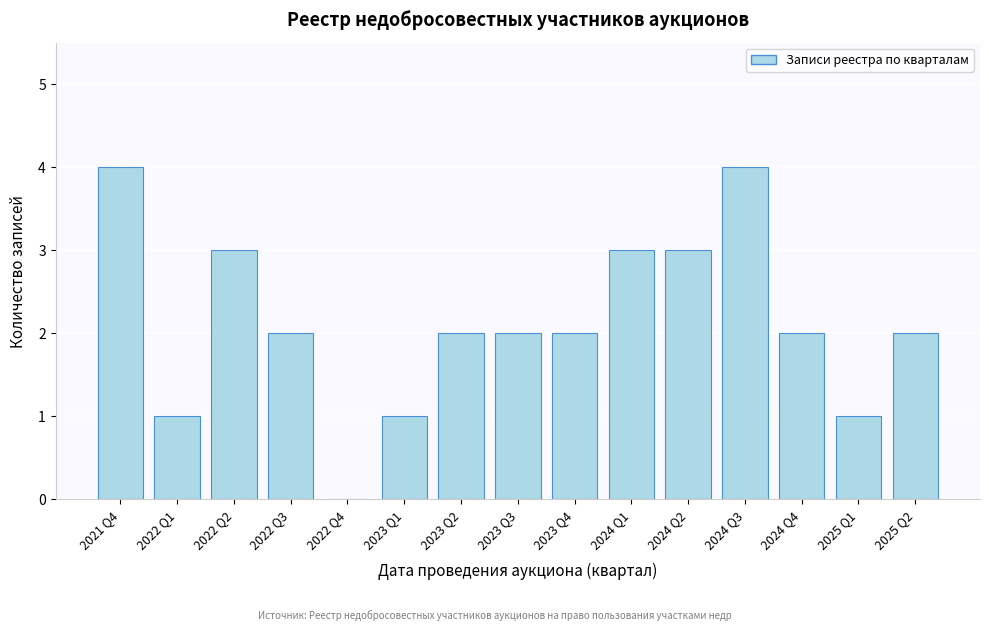

Reading left to right, list all the values displayed in this chart.

2021 Q4=4	2022 Q1=1	2022 Q2=3	2022 Q3=2	2022 Q4=0	2023 Q1=1	2023 Q2=2	2023 Q3=2	2023 Q4=2	2024 Q1=3	2024 Q2=3	2024 Q3=4	2024 Q4=2	2025 Q1=1	2025 Q2=2